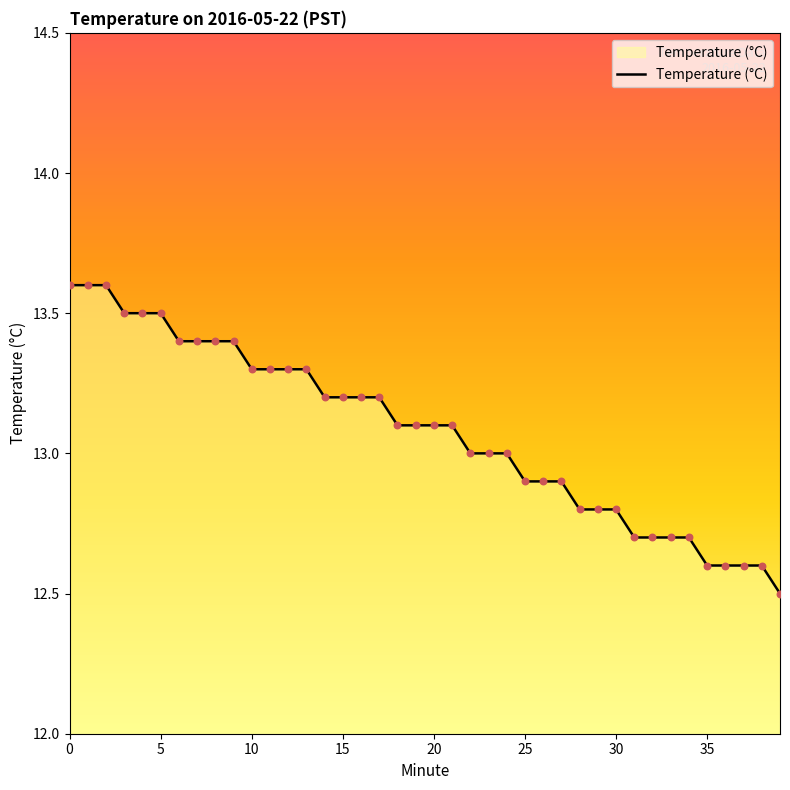

What is the difference between the maximum and minimum values?

1.1